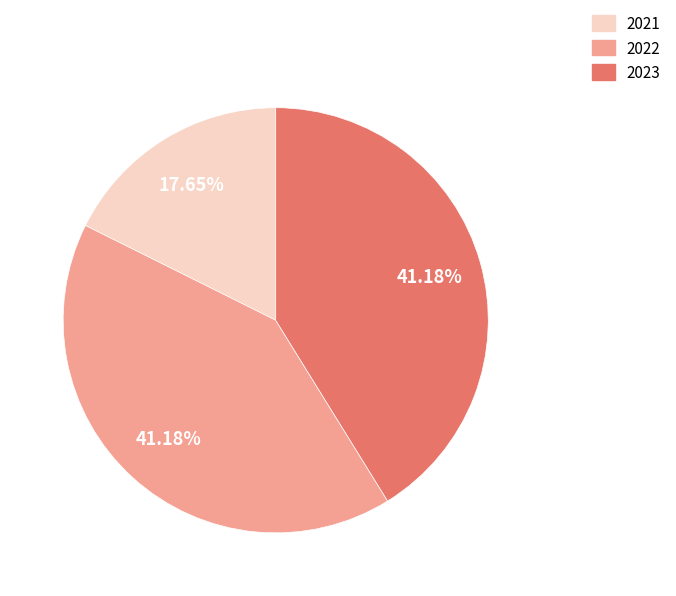

Does 2023 represent more than half of the total?

No